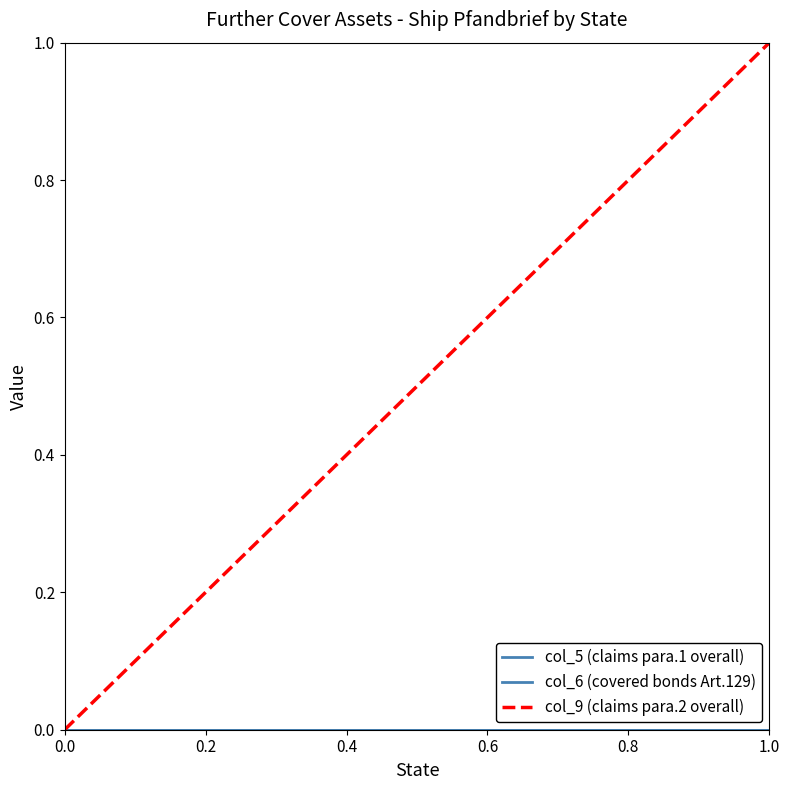

True or false: col_5 (claims para.1 overall) has more than 0 interior local peaks.

False